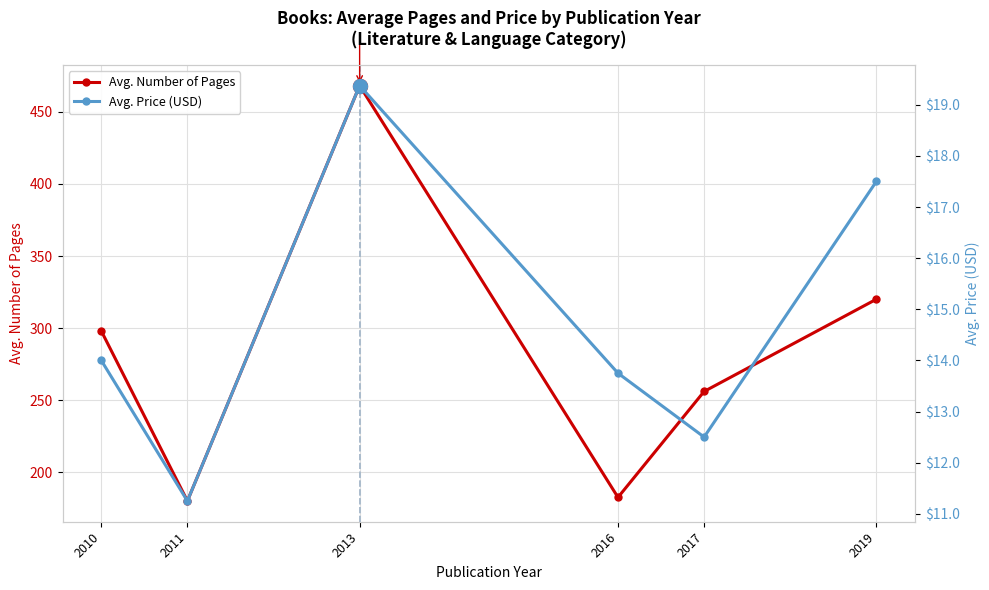

What is the value of the Avg. Price (USD) point at the 6th from the left?

17.5